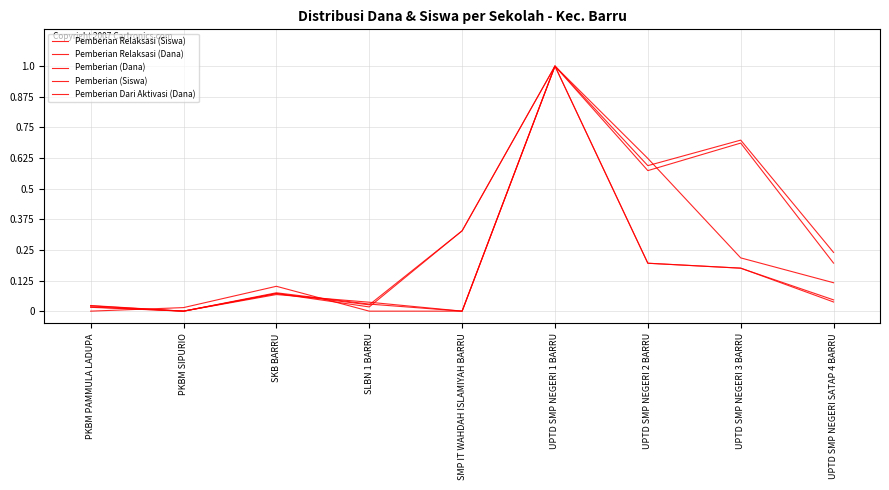

Does the chart display data point markers on the line(s)?

No